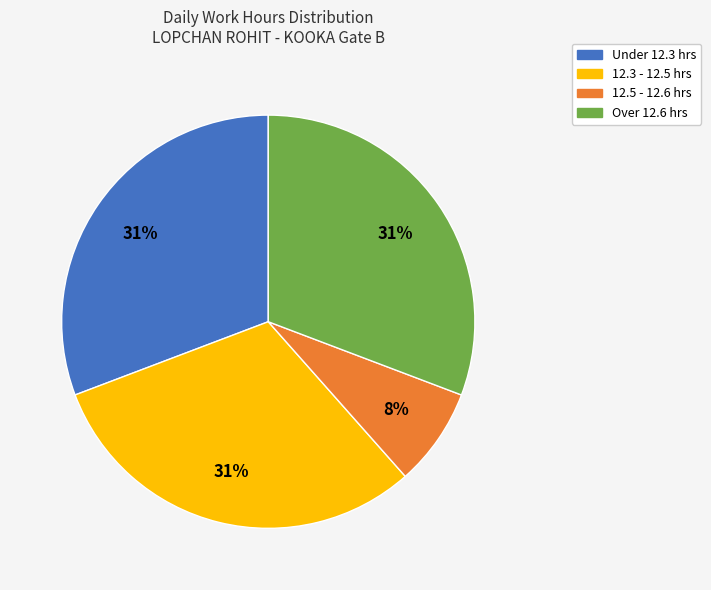

What is the smallest slice in the pie chart?

12.5 - 12.6 hrs